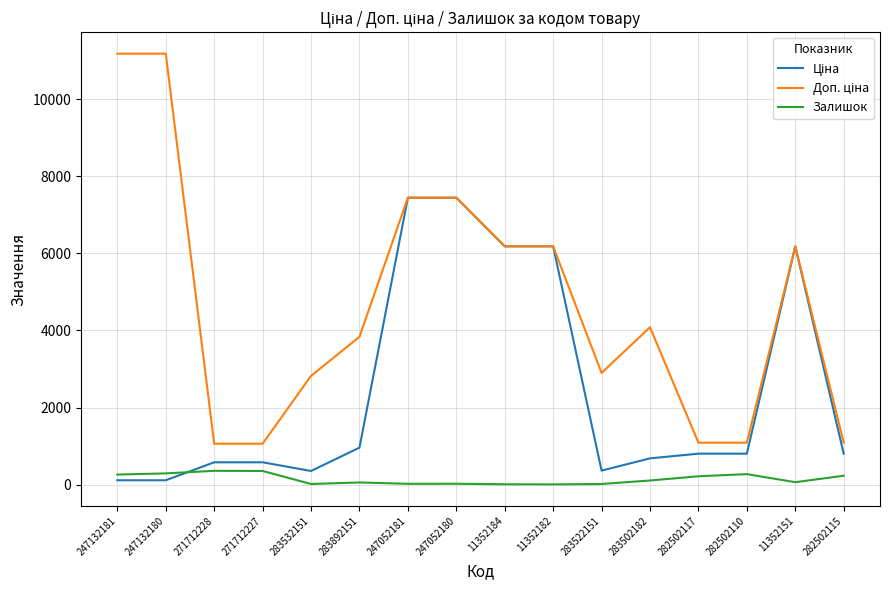

Count the number of data series in this chart.

3